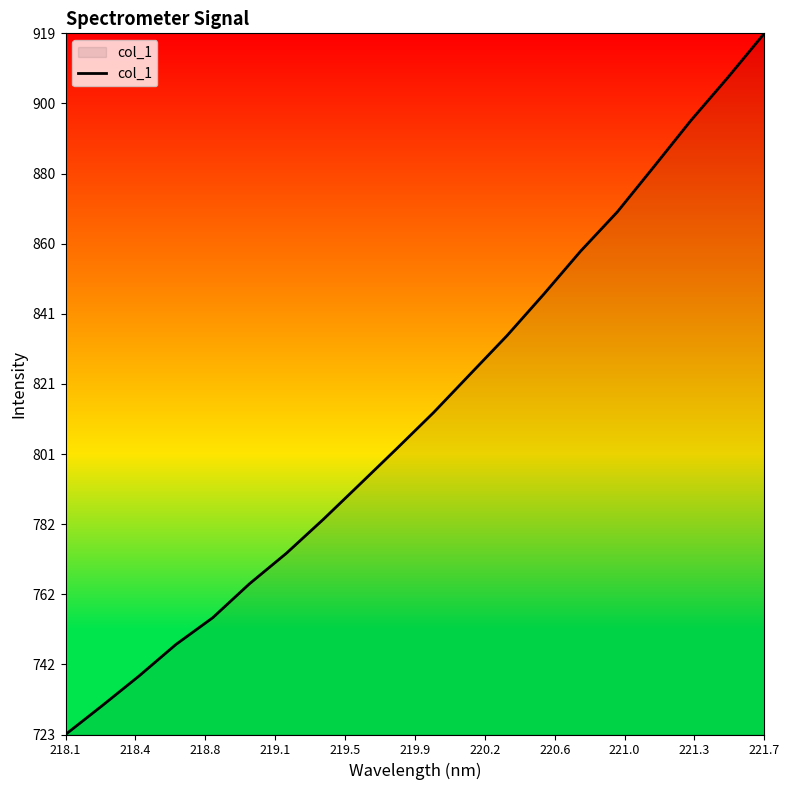

What is the difference between the maximum and minimum values?

197.0